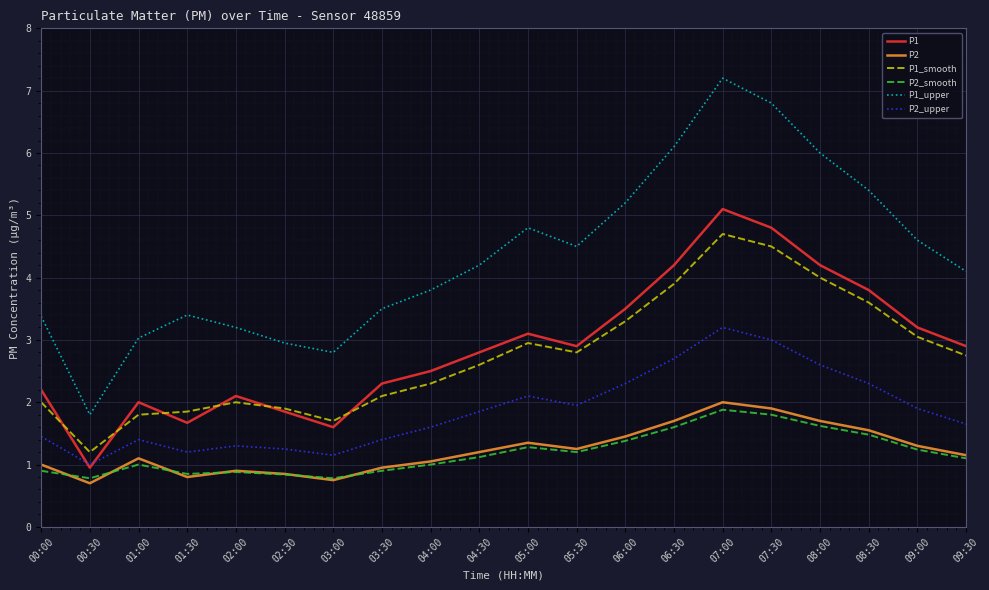

How many series are shown in this chart?

6